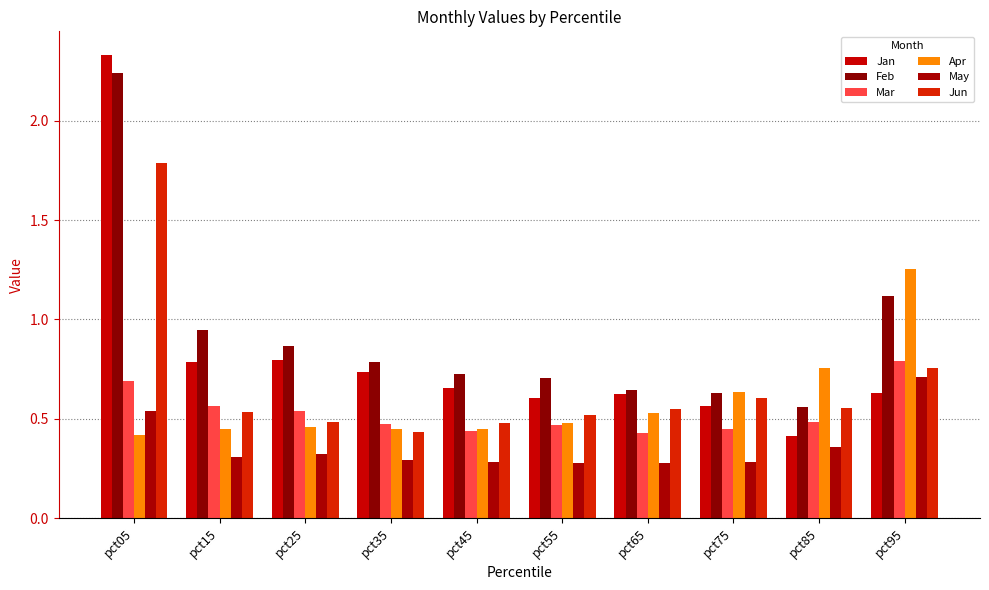

Count the number of data series in this chart.

6